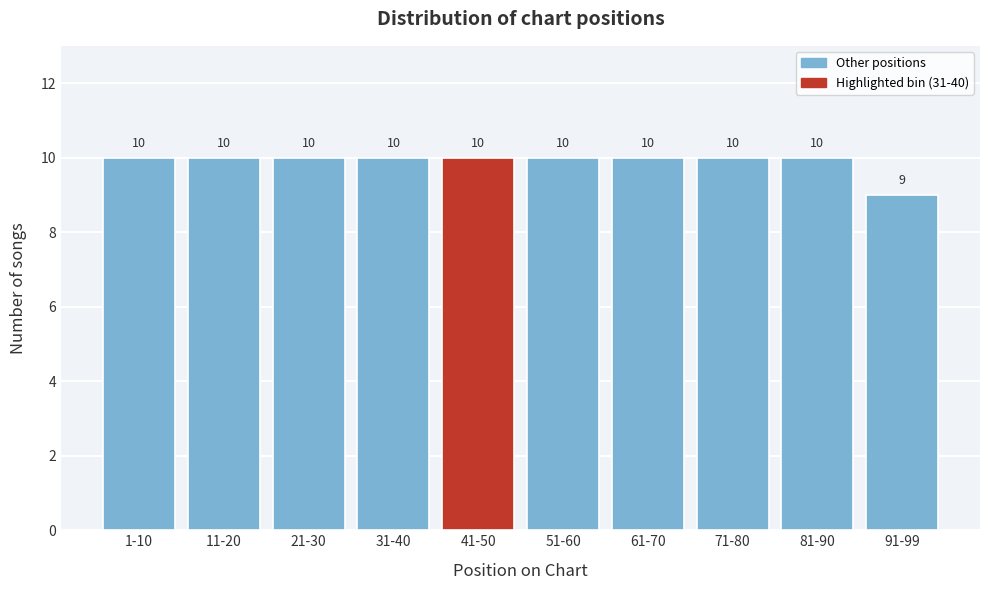

Reading left to right, what are all the values shown in this chart?

1-10=10	11-20=10	21-30=10	31-40=10	41-50=10	51-60=10	61-70=10	71-80=10	81-90=10	91-99=9